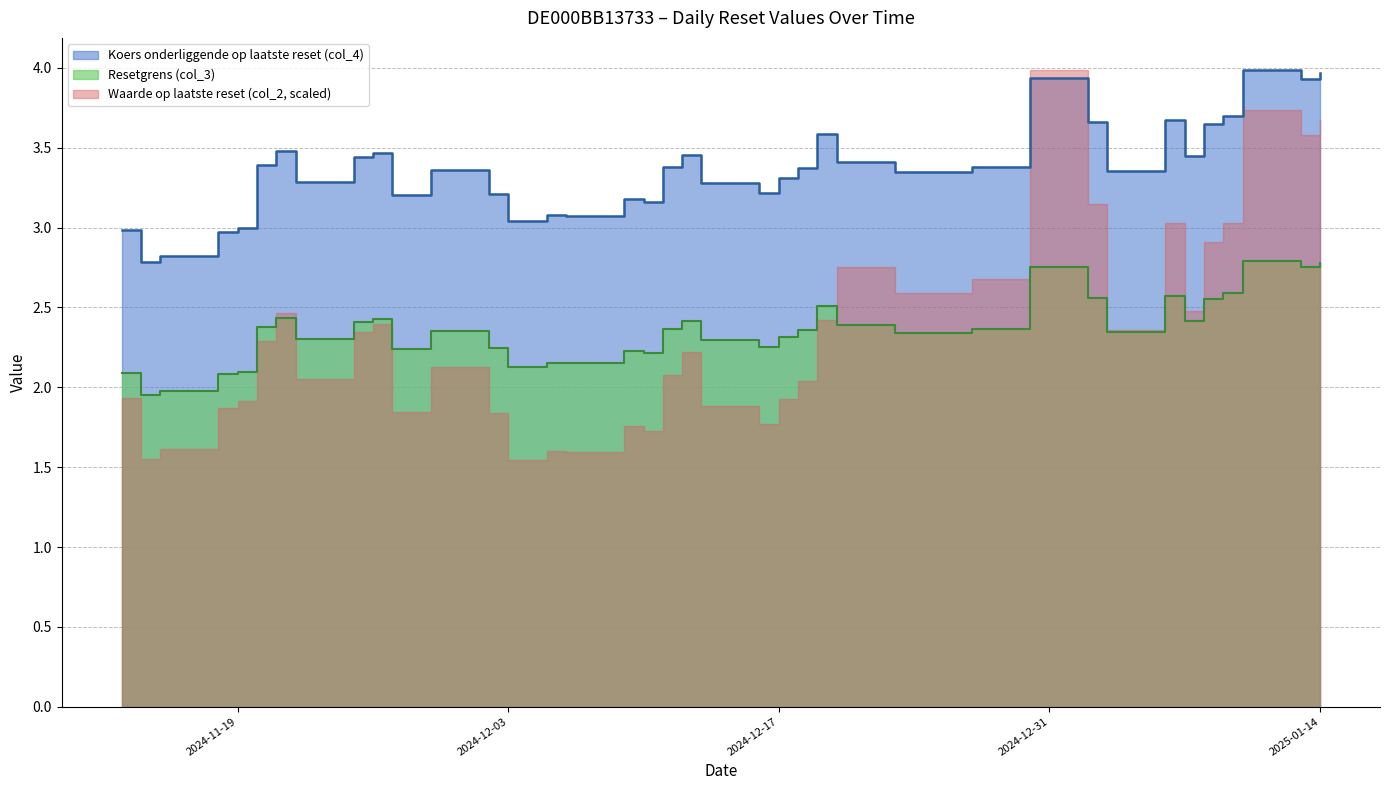

True or false: Koers onderliggende op laatste reset (col_4) and Resetgrens (col_3) intersect in this chart.

False